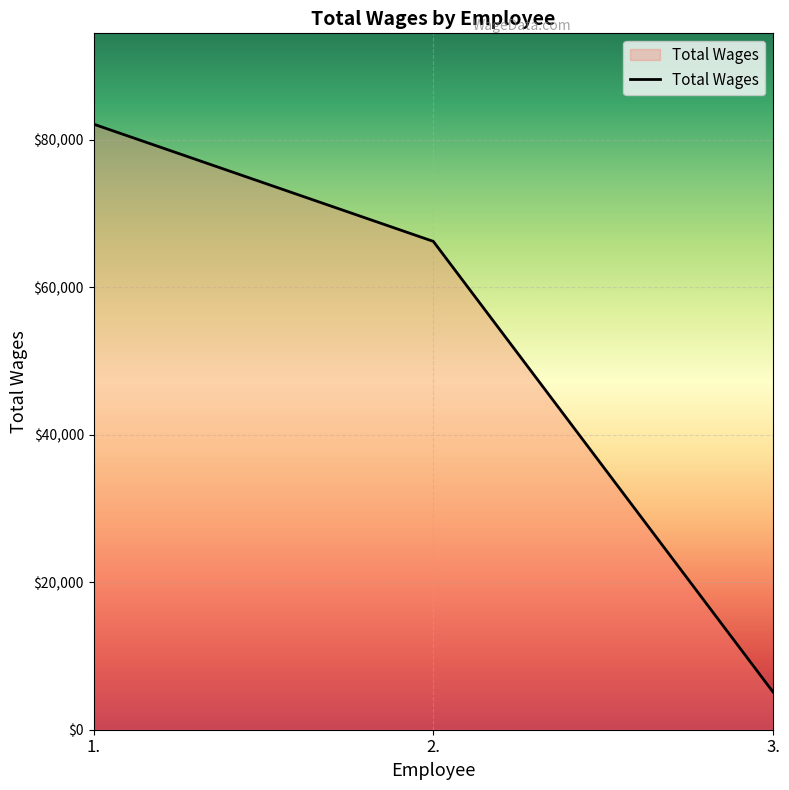

The value at 3. is 5120. True or false?

True